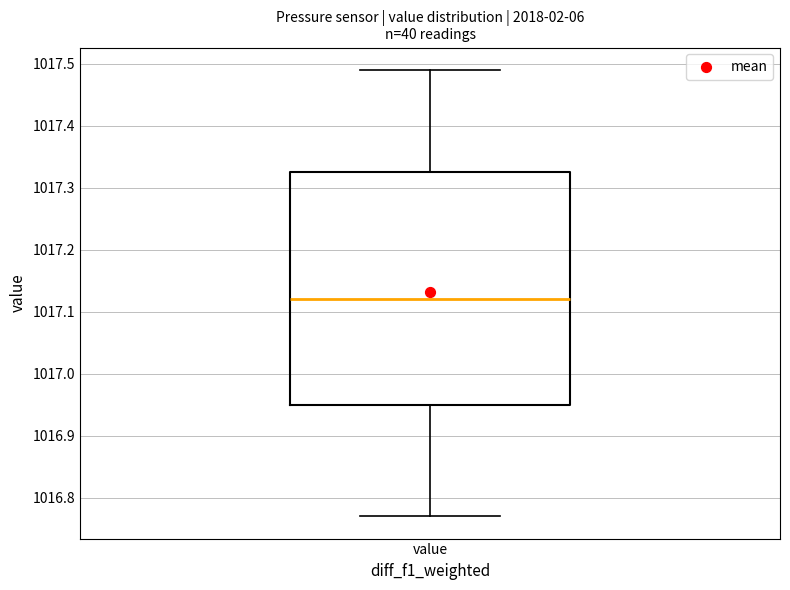

Where does the lower whisker of the box for value end on the y-axis? The values are not printed on the chart, so give them approximately, as read against the axis.

1016.77